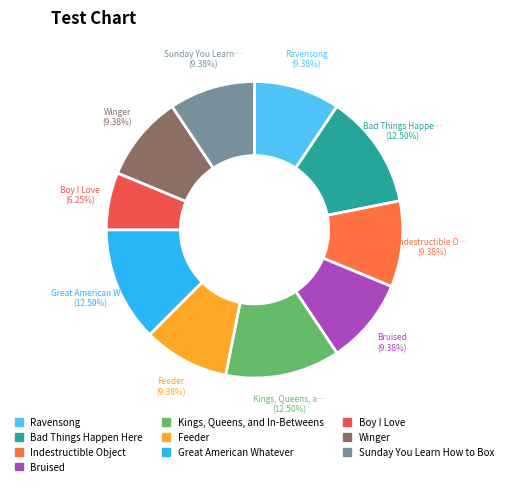

What is the total percentage of Ravensong and Kings, Queens, and In-Betweens?

21.9%